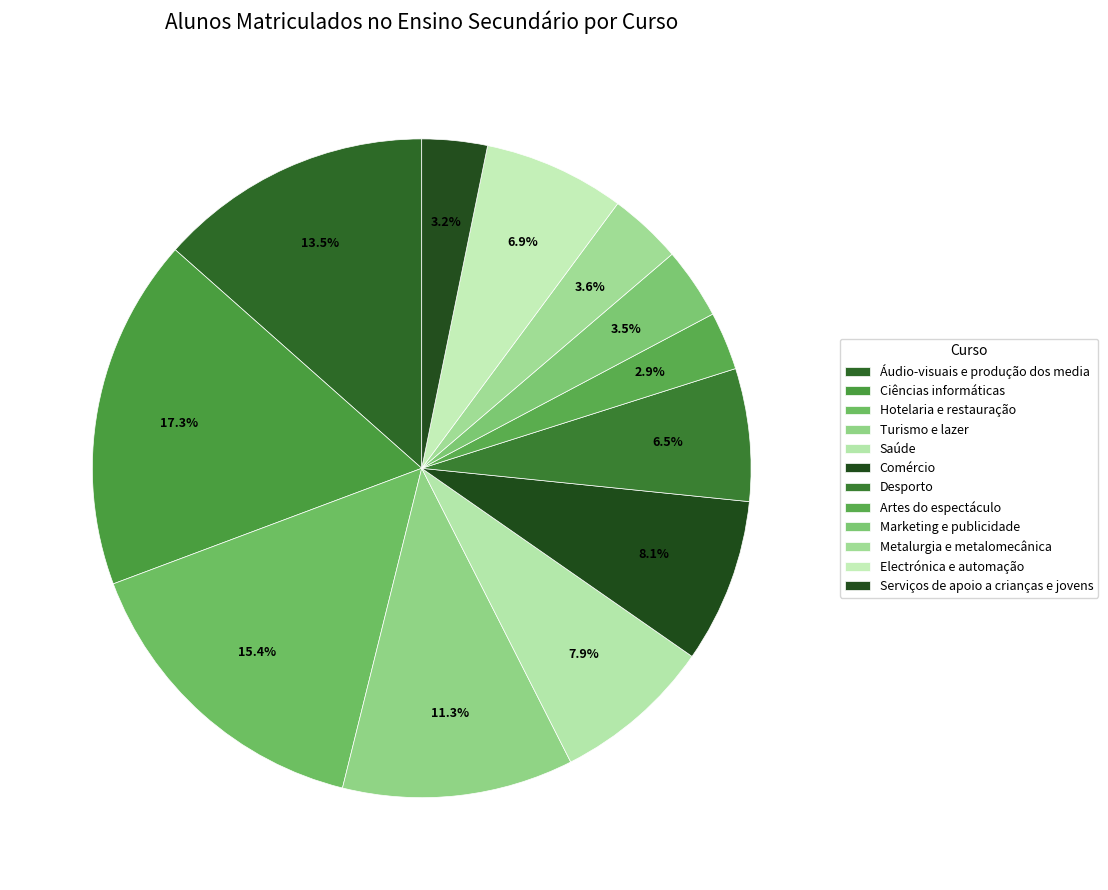

Count the number of slices in the pie.

12